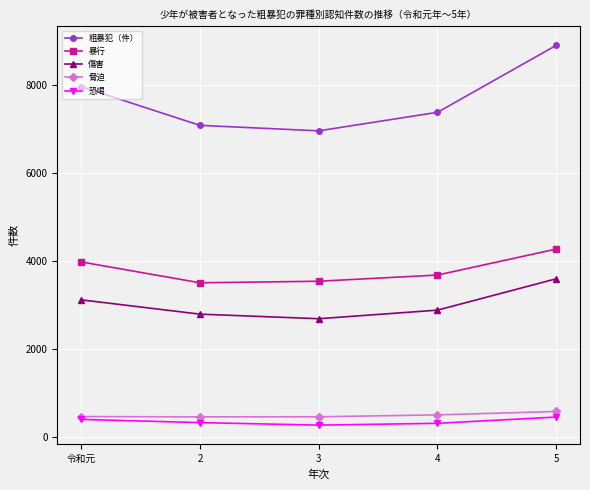

What is the label of the 2nd point from the left?

2